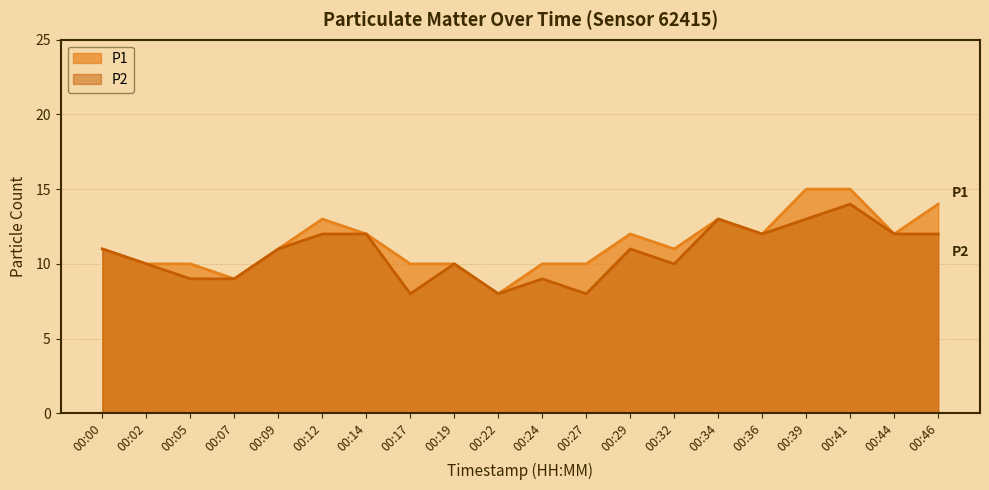

Reading left to right, list all the values displayed in this chart.

P1: 11	10	10	9	11	13	12	10	10	8	10	10	12	11	13	12	15	15	12	14
P2: 11	10	9	9	11	12	12	8	10	8	9	8	11	10	13	12	13	14	12	12